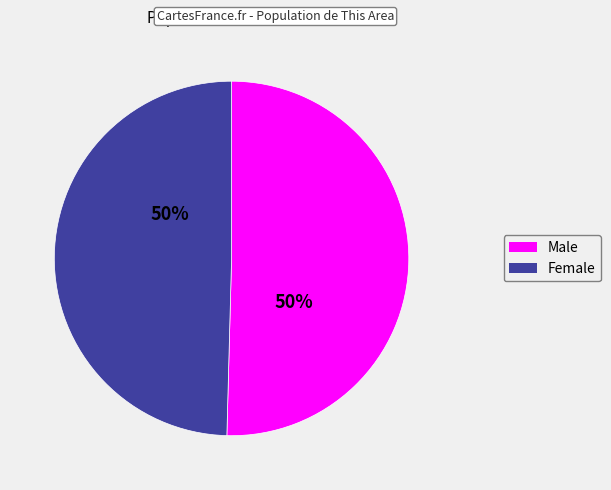

What is the ratio of the value at Male to the value at Female?

1.0